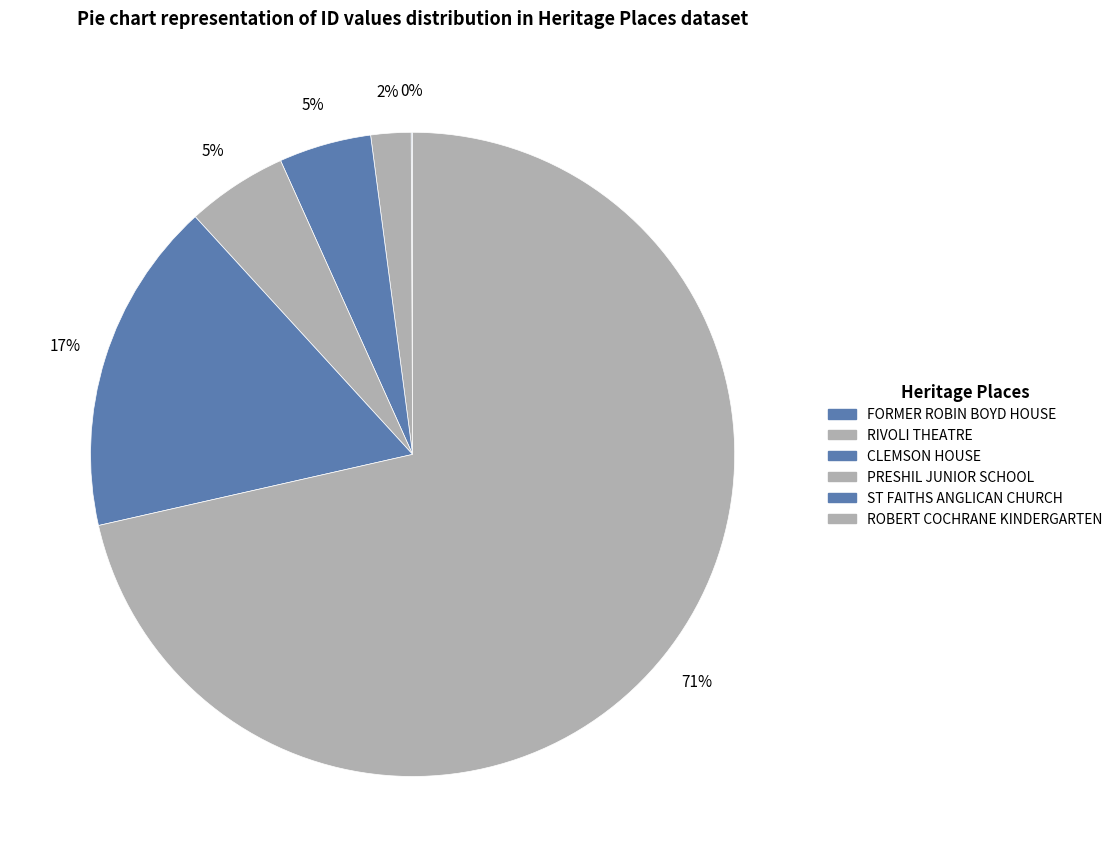

Is there a majority slice in this chart?

Yes